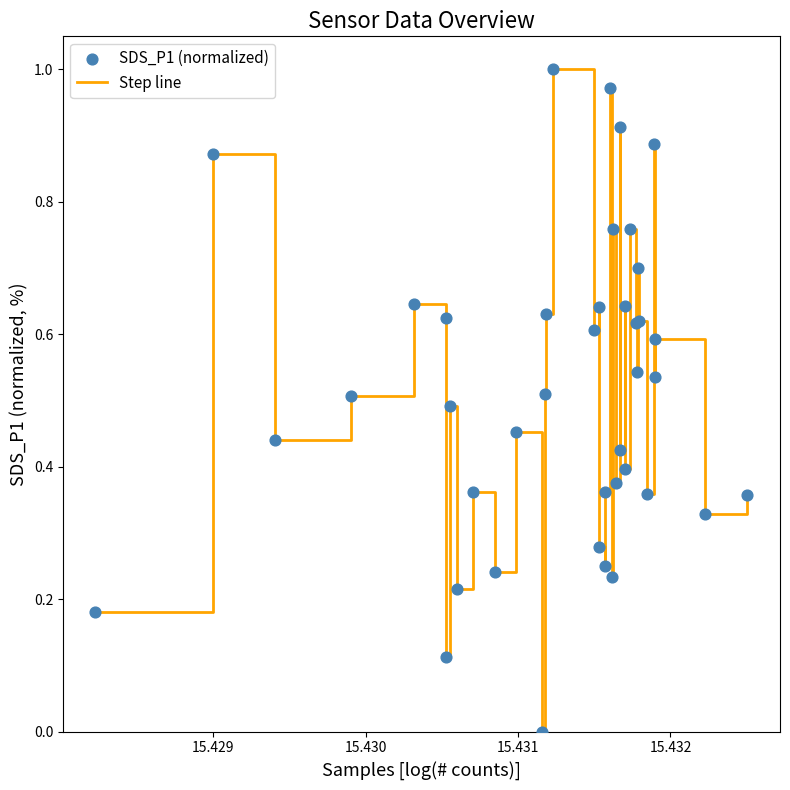

Is this an area chart (filled region under the line)?

No